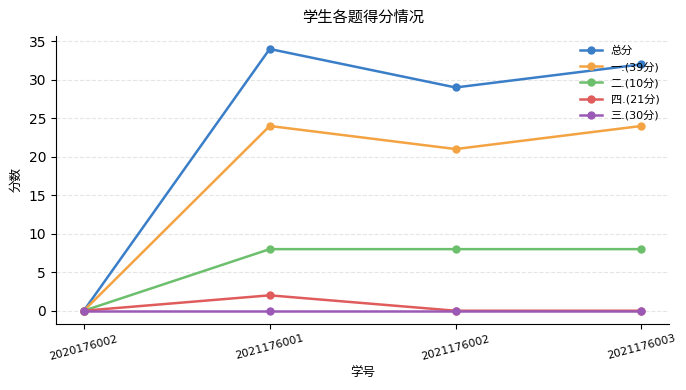

What is the sum of all 四.(21分) values?

2